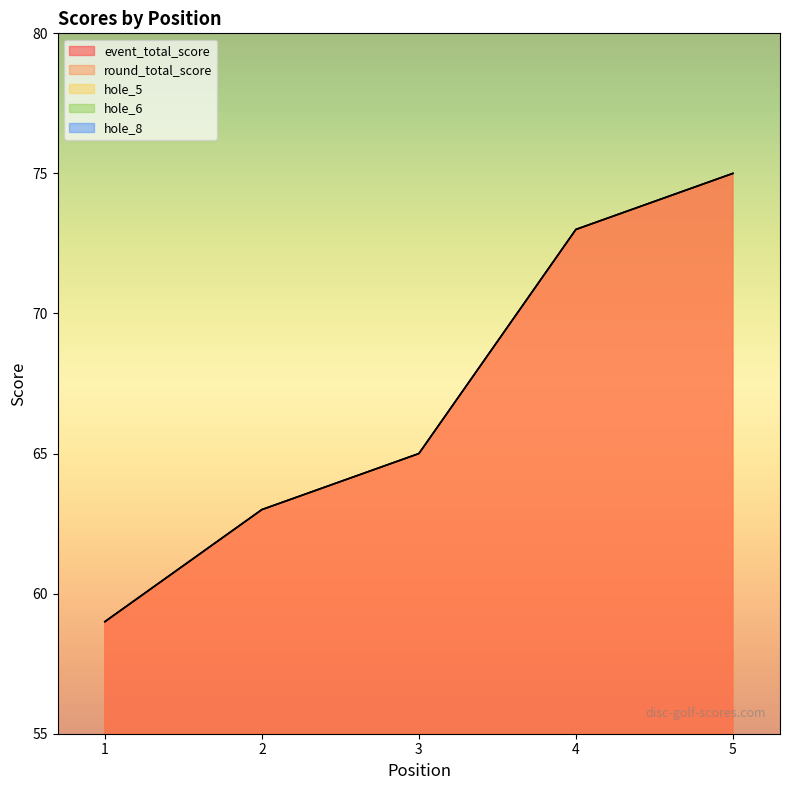

How many values in the hole_6 series are below 3?

2